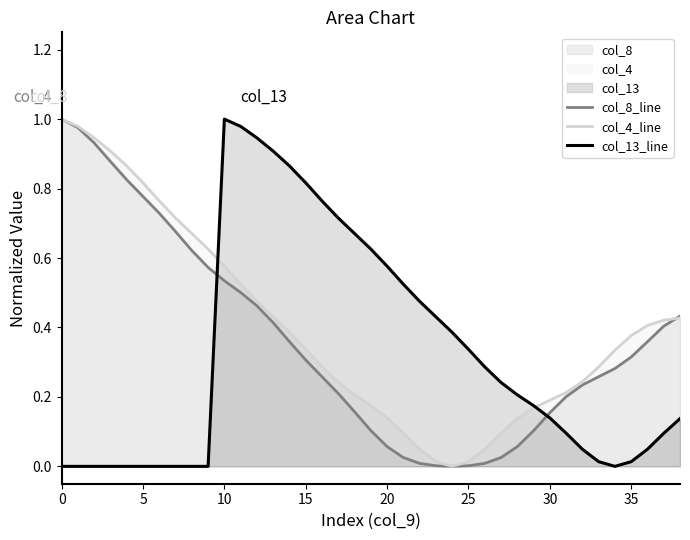

What is the sum of the col_8_line values at 0 and 19?

1.1